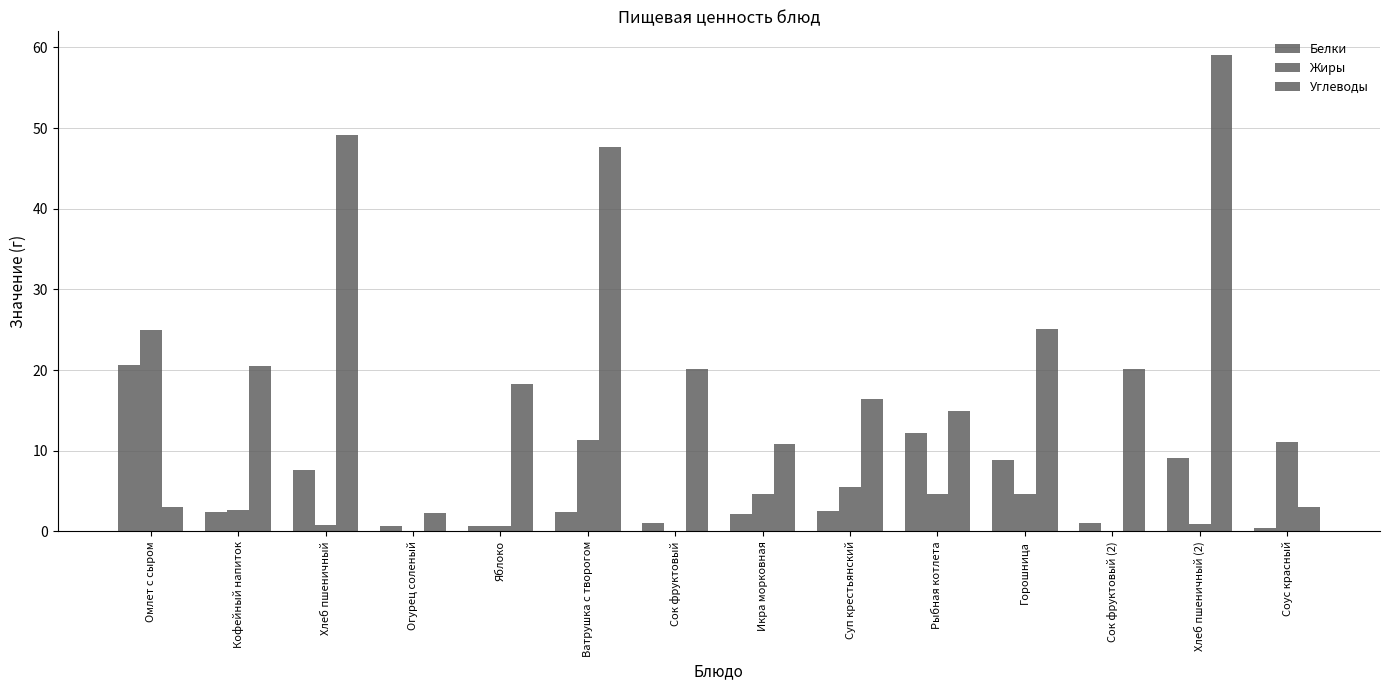

What is the difference between the maximum and minimum values in the Белки series?

20.2